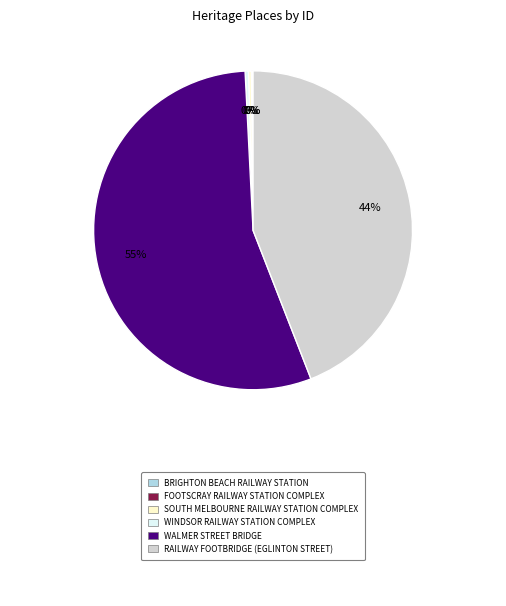

Is there a majority slice in this chart?

Yes